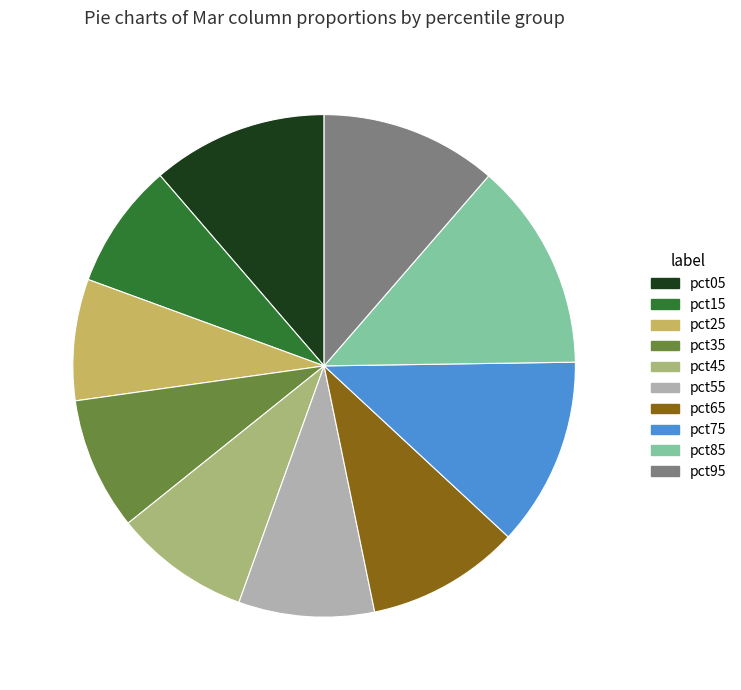

Does pct85 account for over 50% of the chart?

No